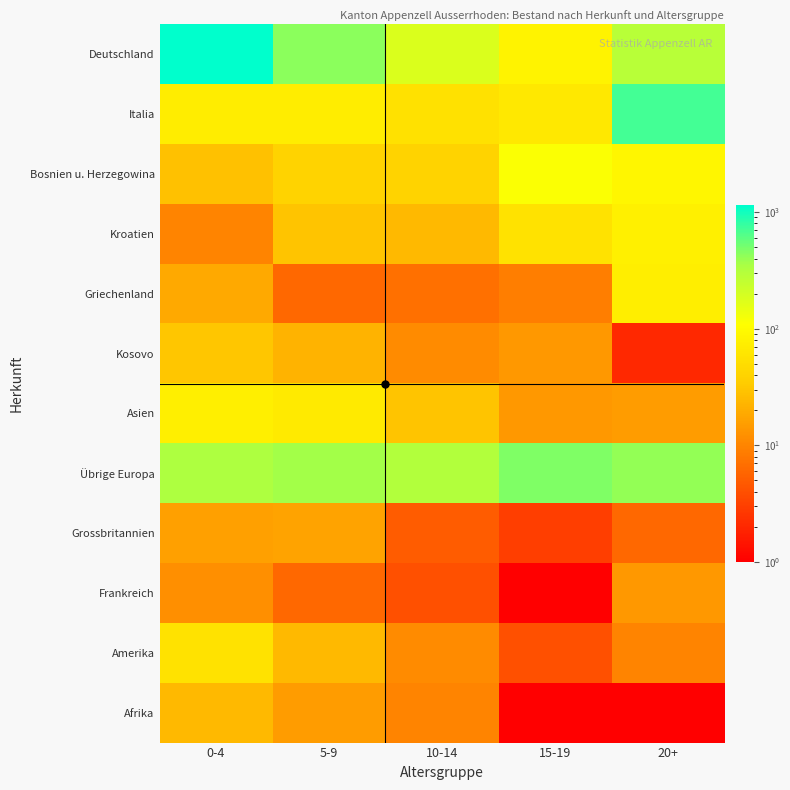

At how many categories does at least one series exceed 395?

4